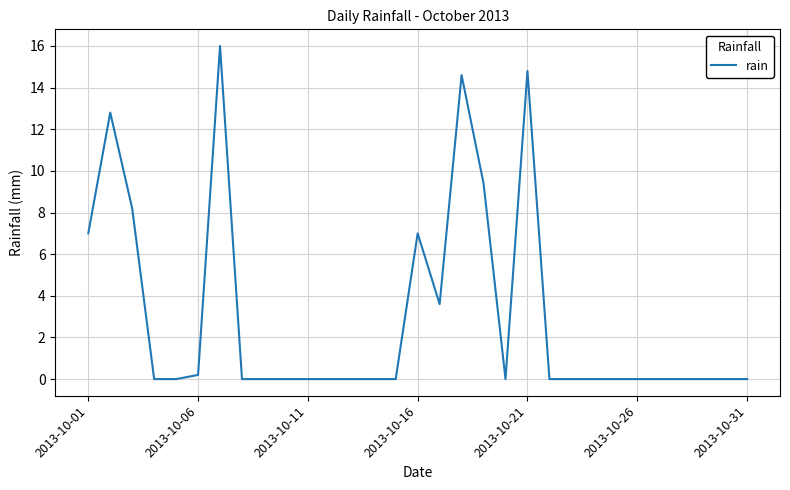

What is the greatest value displayed?

16.0